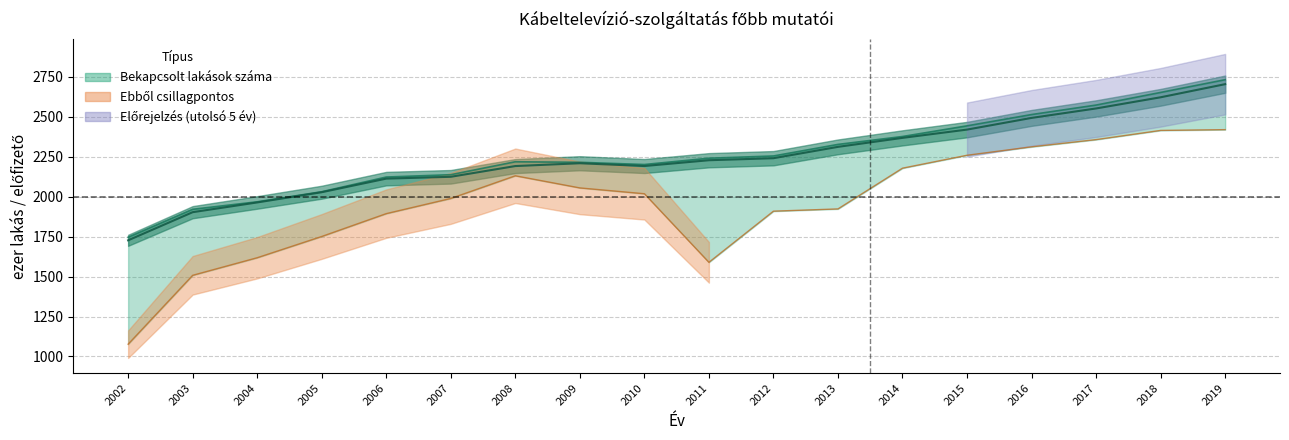

Is the value of Ebből csillagpontos at 2008 greater than the value of Előfizetők száma at 2010?

No